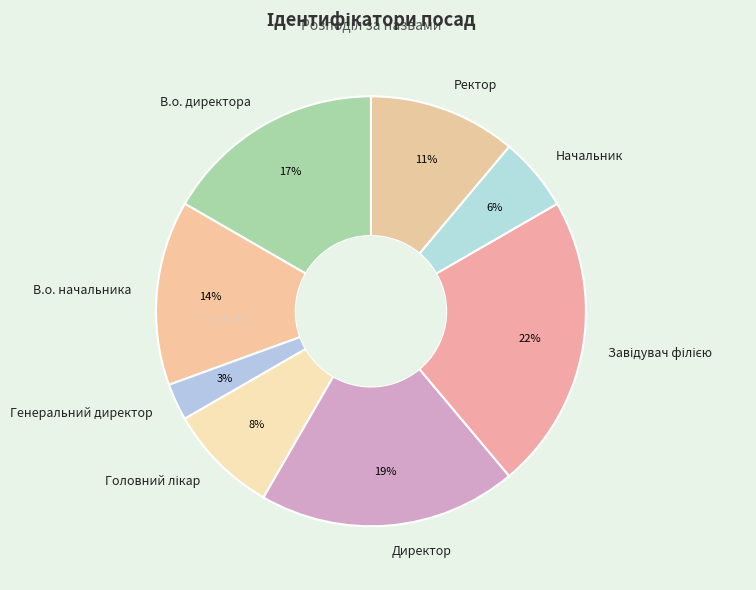

What is the smallest slice in the pie chart?

Генеральний директор